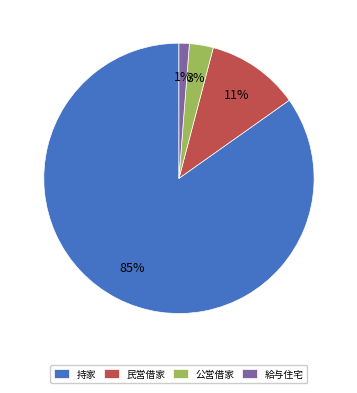

How many slices are in this pie chart?

4